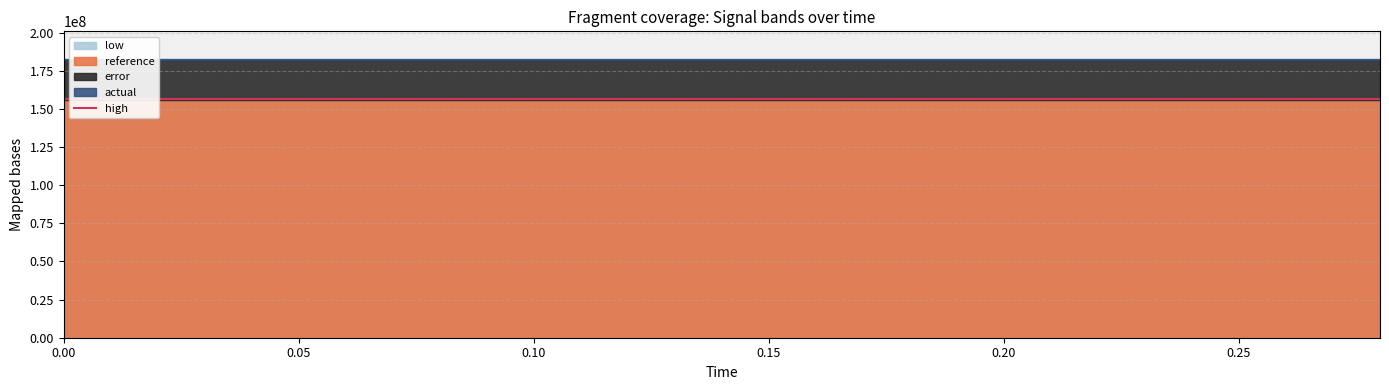

What is the label of the 11th point from the left?

0.2